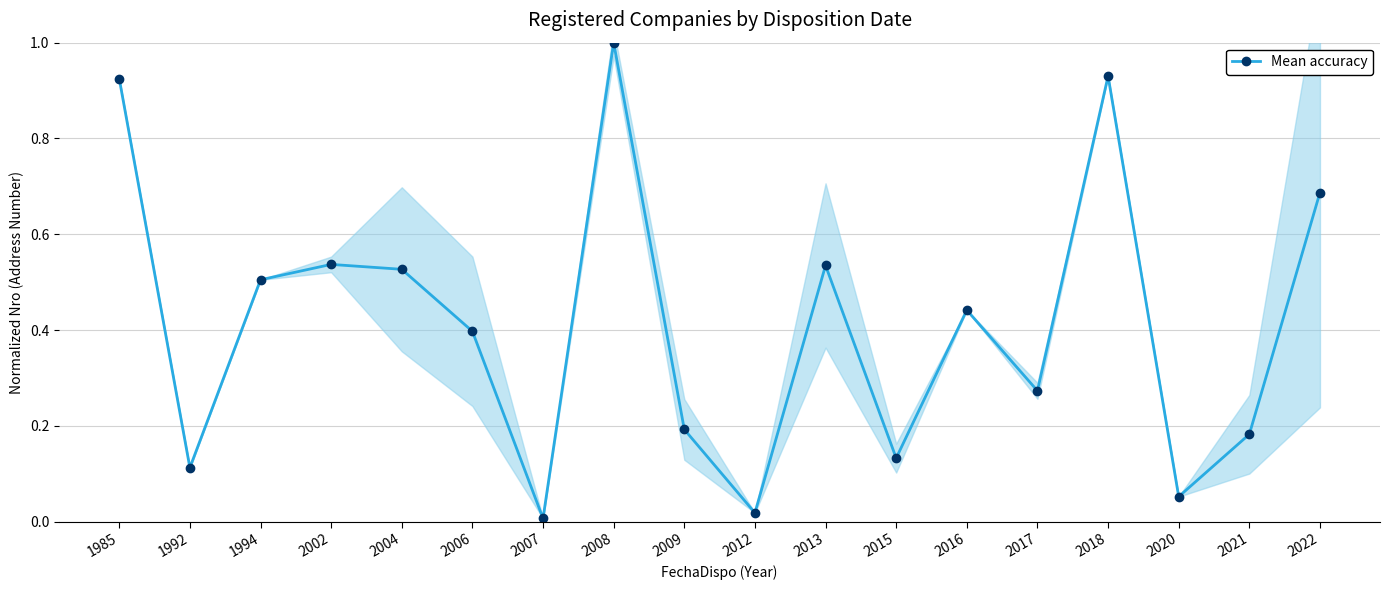

Reading left to right, what are all the values shown in this chart?

0.9	0.1	0.5	0.5	0.5	0.4	0.0	1.0	0.2	0.0	0.5	0.1	0.4	0.3	0.9	0.1	0.2	0.7